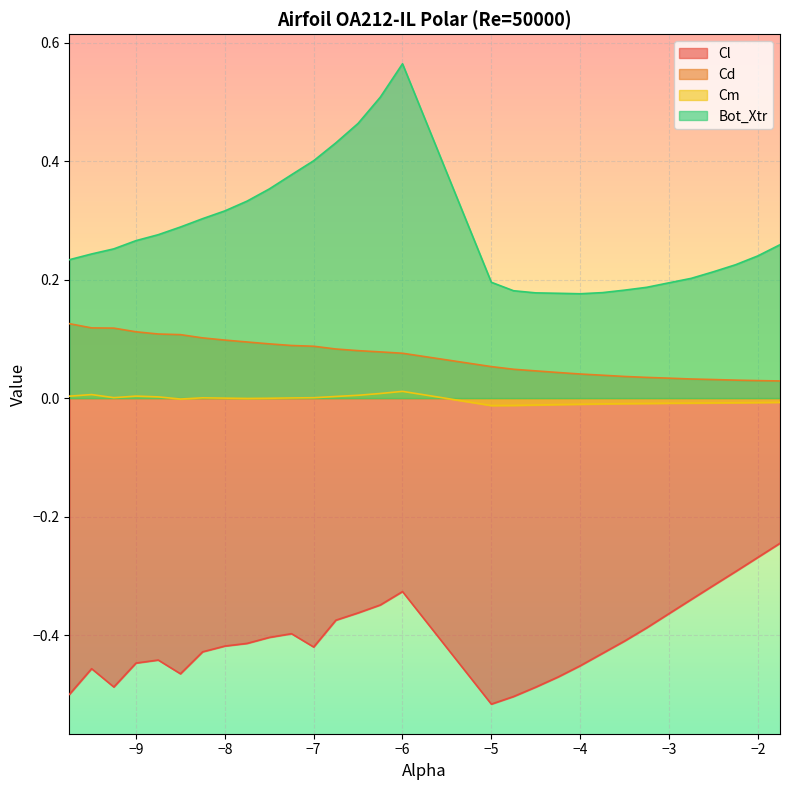

The value of Cm at -7.75 is -0.0. True or false?

False